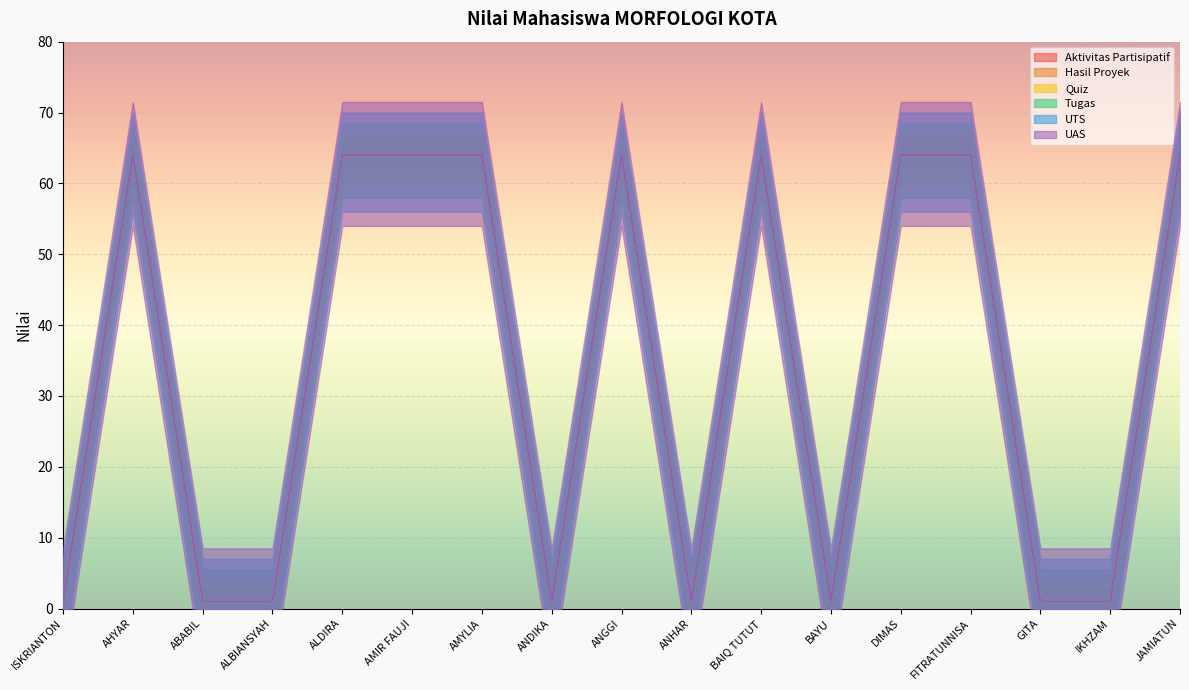

How many interior local valleys does the Tugas series have?

3